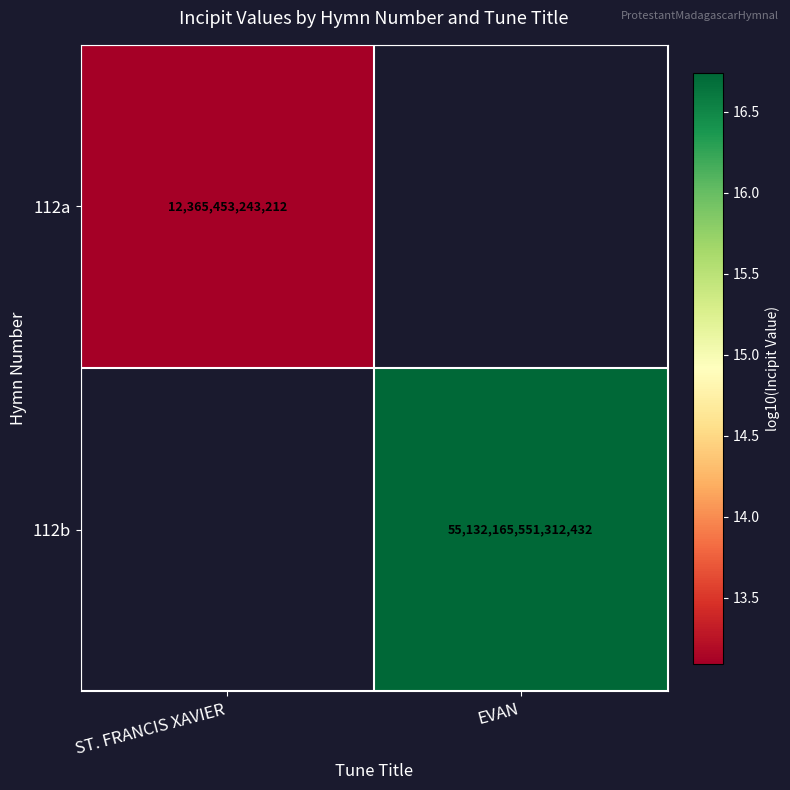

Is the value of 112b at EVAN greater than the value of 112a at EVAN?

No